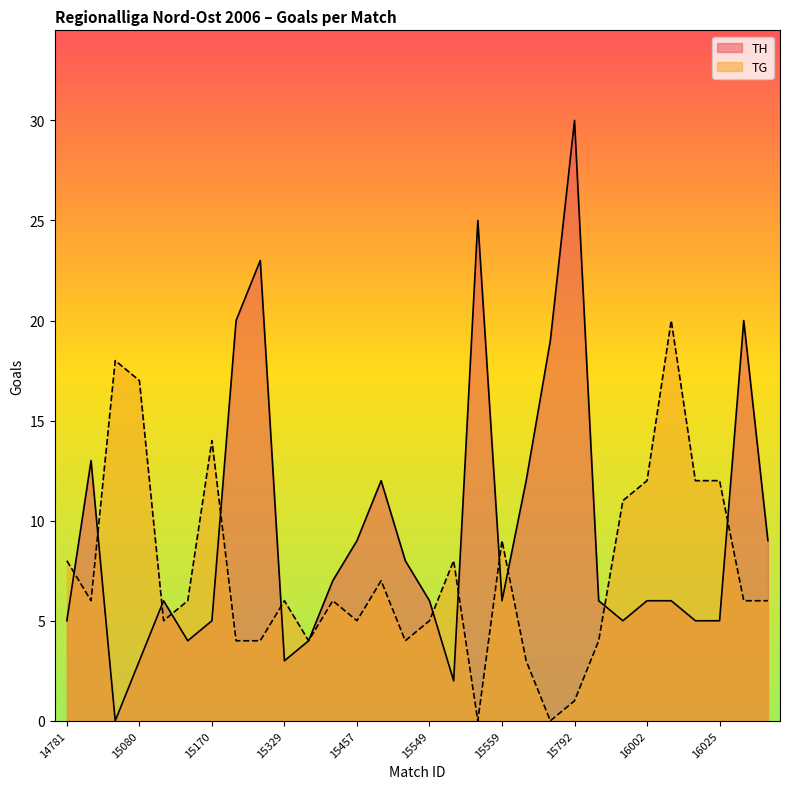

Is it true that TG equals 1 at 15712?

False